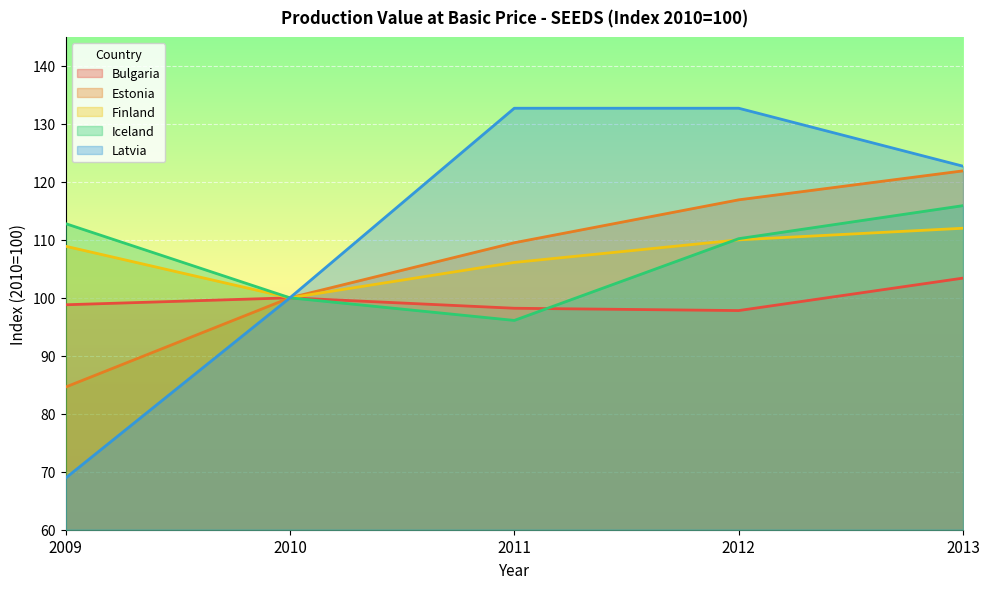

At which label does Latvia reach its minimum?

2009